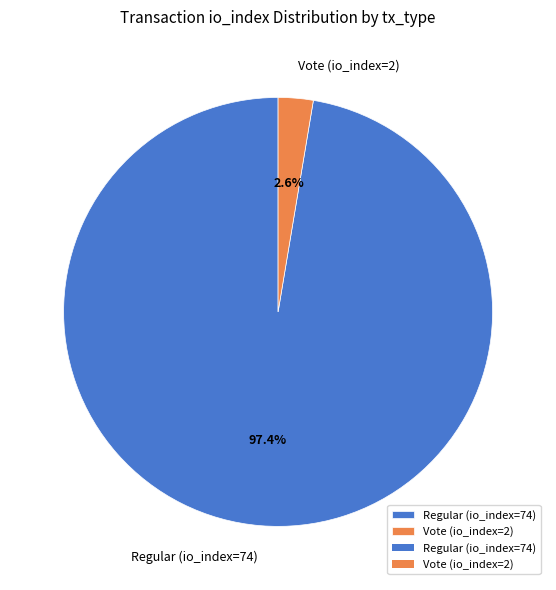

Which category accounts for the majority?

Regular (io_index=74)